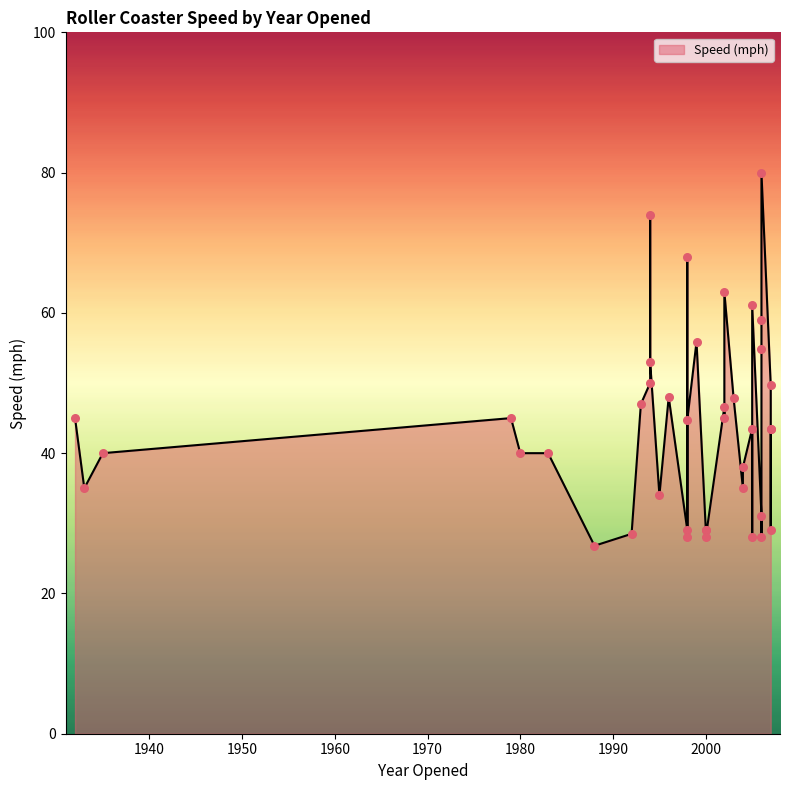

Which has a higher value, 2003 or 1998?

2003